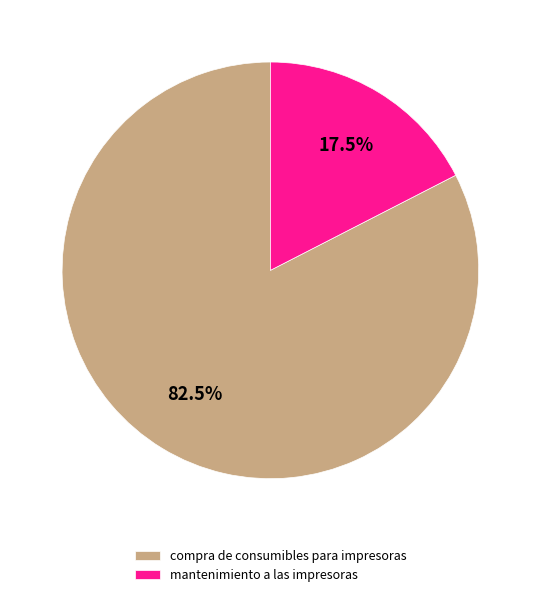

Do compra de consumibles para impresoras and mantenimiento a las impresoras together represent more than half of the pie?

Yes